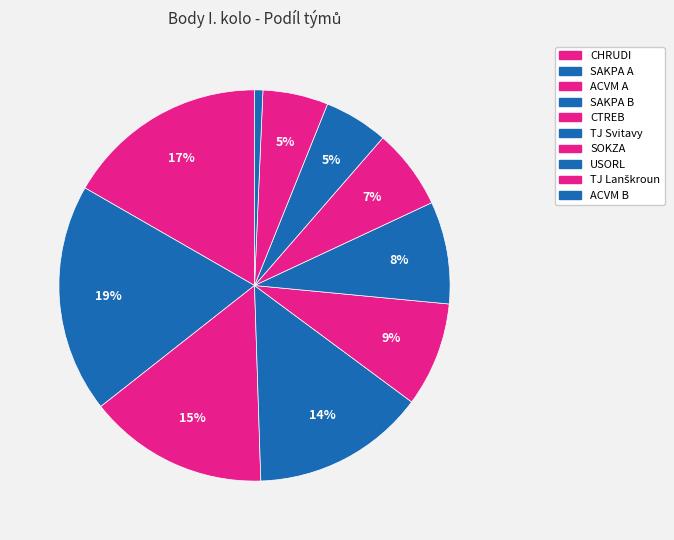

How many segments does this pie chart have?

10